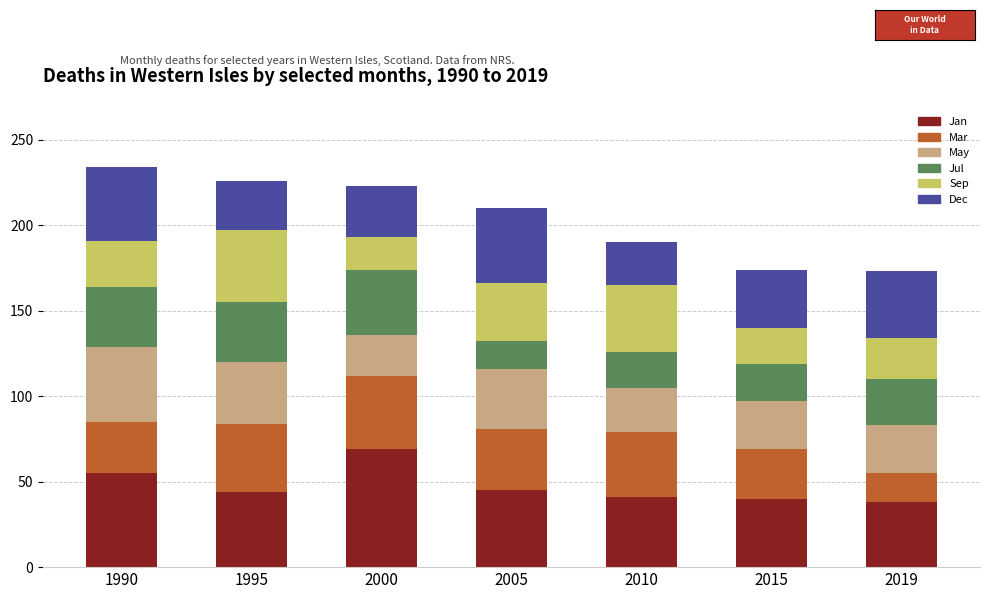

What is the sum of all Jan values?

332